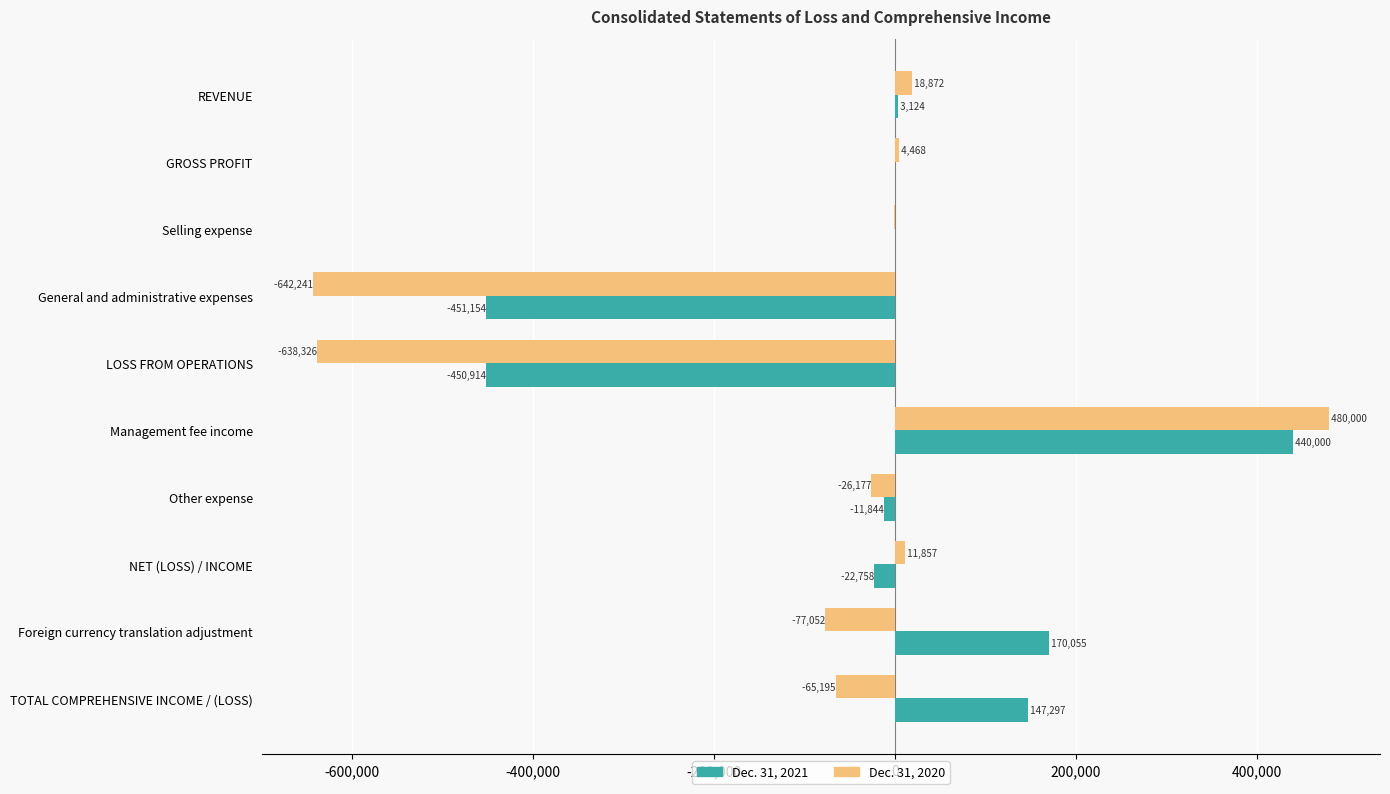

What is the total value across all series at Other expense?

-38021